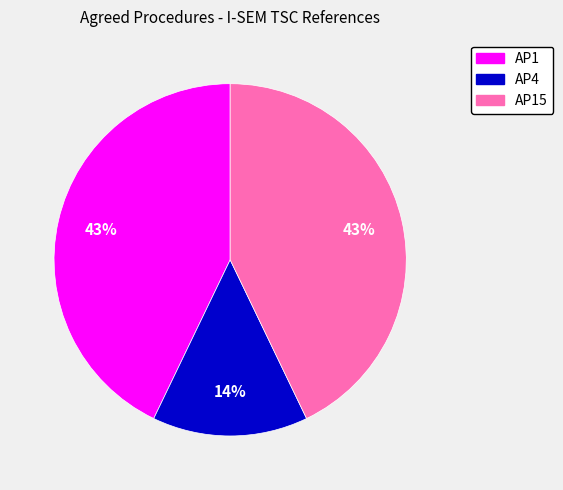

To the nearest percent, what is the average slice percentage?

33%